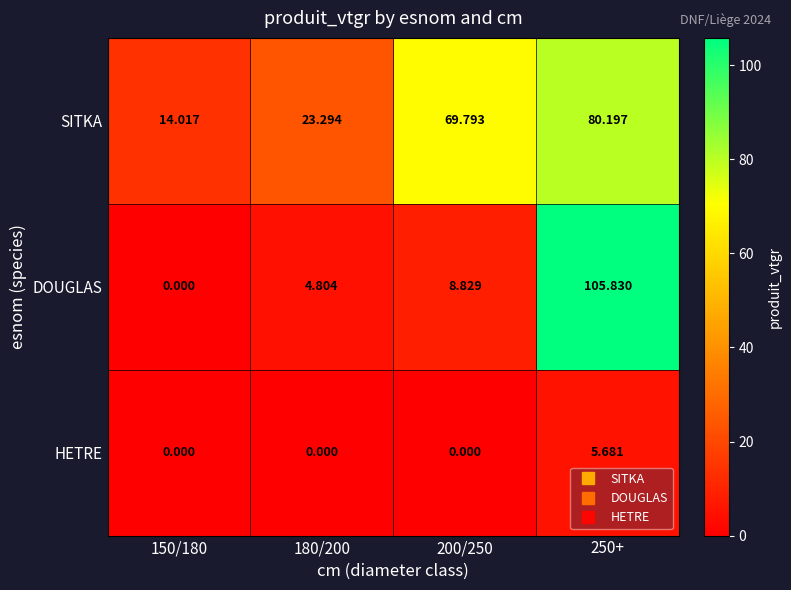

Which series has the largest range (max minus min)?

DOUGLAS